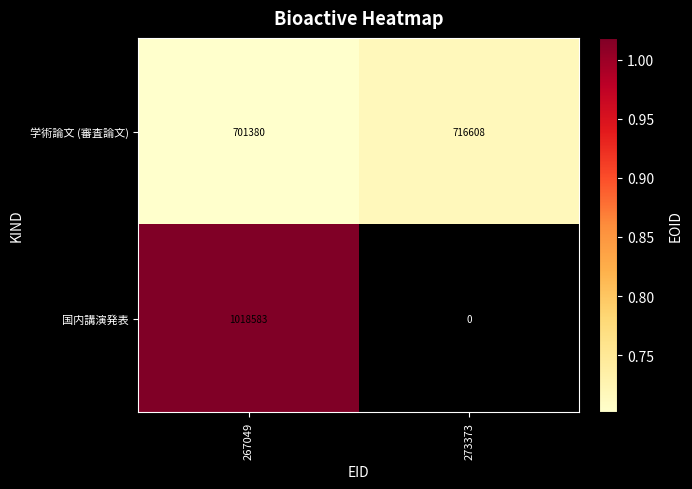

Which label corresponds to the largest value in the chart?

267049